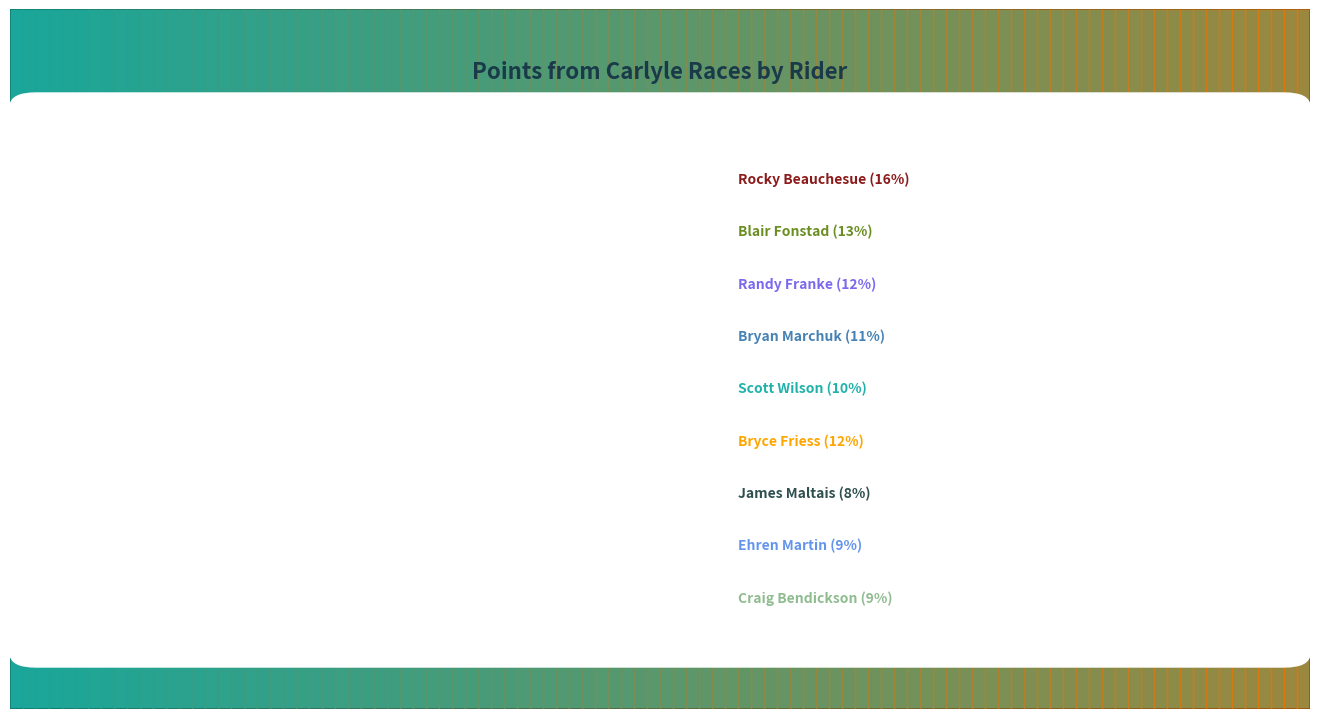

Is there any slice that represents more than half of the pie?

No